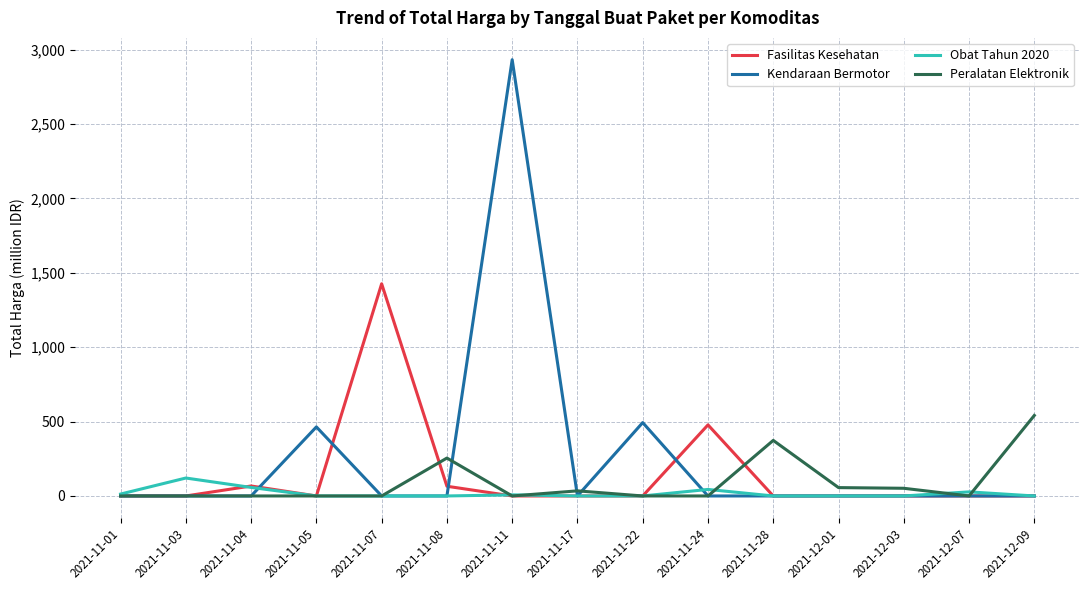

Which series has the largest range (max minus min)?

Kendaraan Bermotor